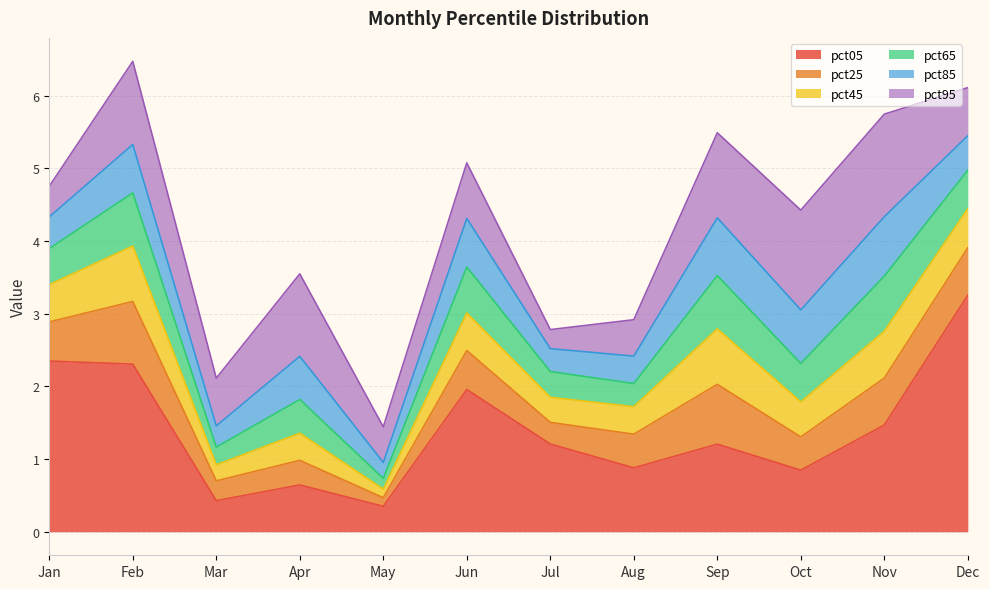

How many pct85 values are between 0 and 1?

12